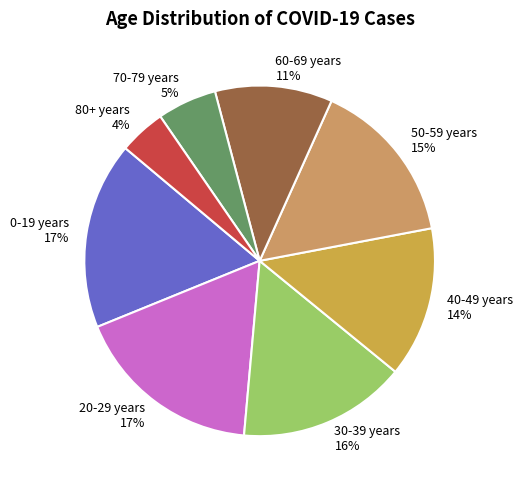

Count the number of slices in the pie.

8